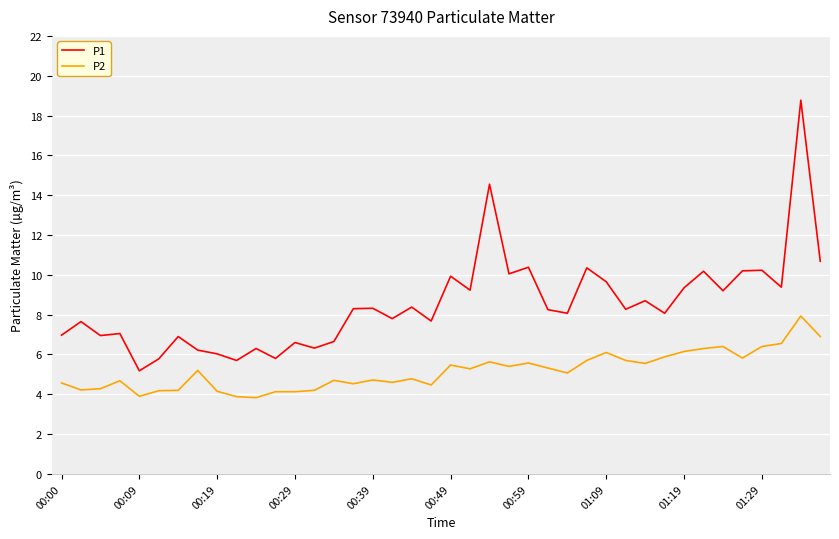

True or false: P2 and P1 intersect in this chart.

False